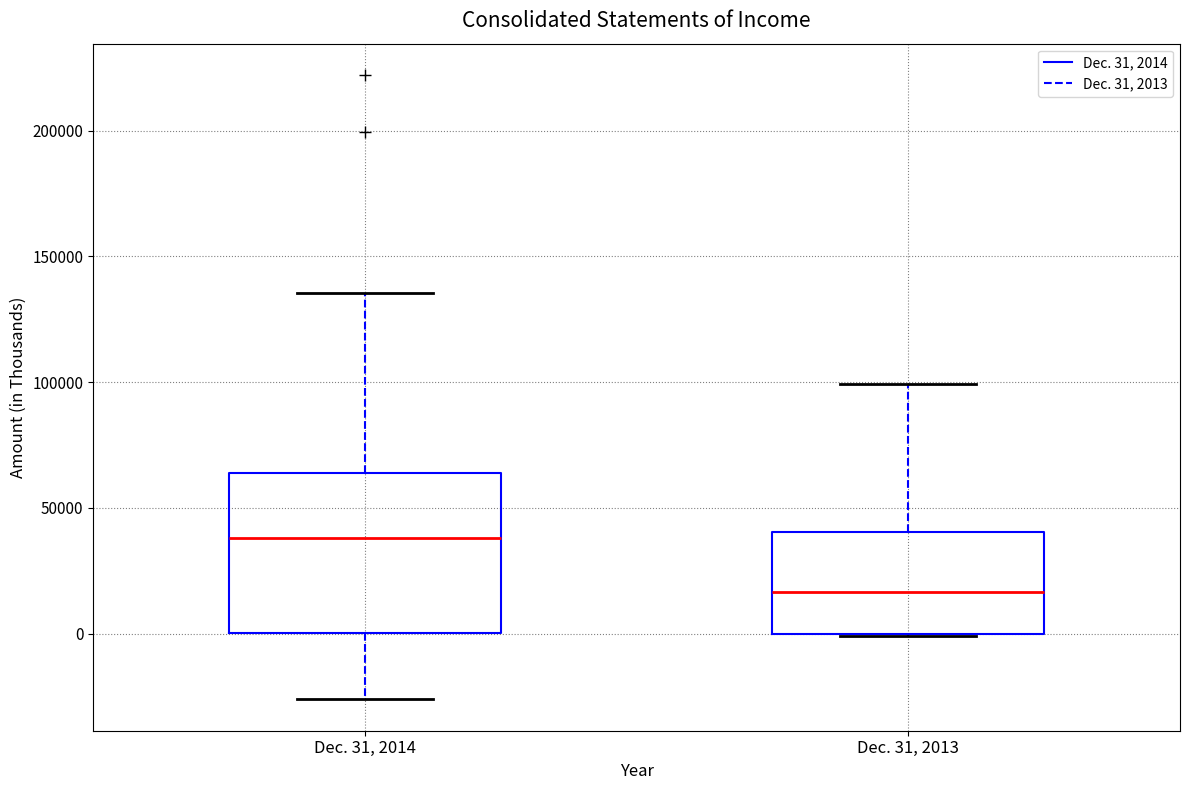

Reading left to right, transcribe this box plot: for each box, give where its median line is, the range the box spans, and where its two whiskers end, as read against the y-axis. The values are not printed on the chart, so give them approximately, as read against the axis.

Dec. 31, 2014: median 40000, box 0 to 65000, whiskers -25000 to 135000
Dec. 31, 2013: median 15000, box 0 to 40000, whiskers 0 to 100000